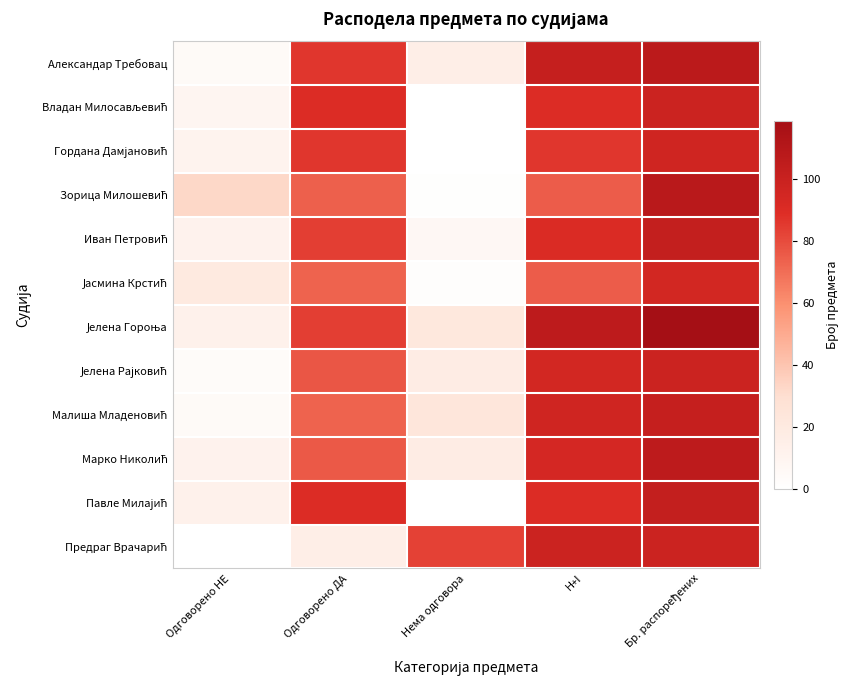

Which series has the largest total across all categories?

Јелена Гороња